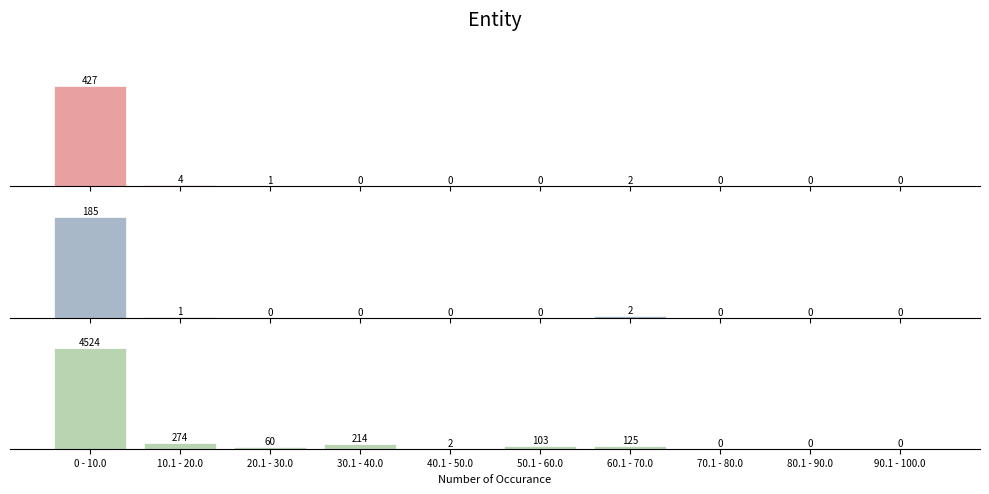

Rank the series by their maximum value, from lowest to highest.

Houston County, This Area, Minnesota